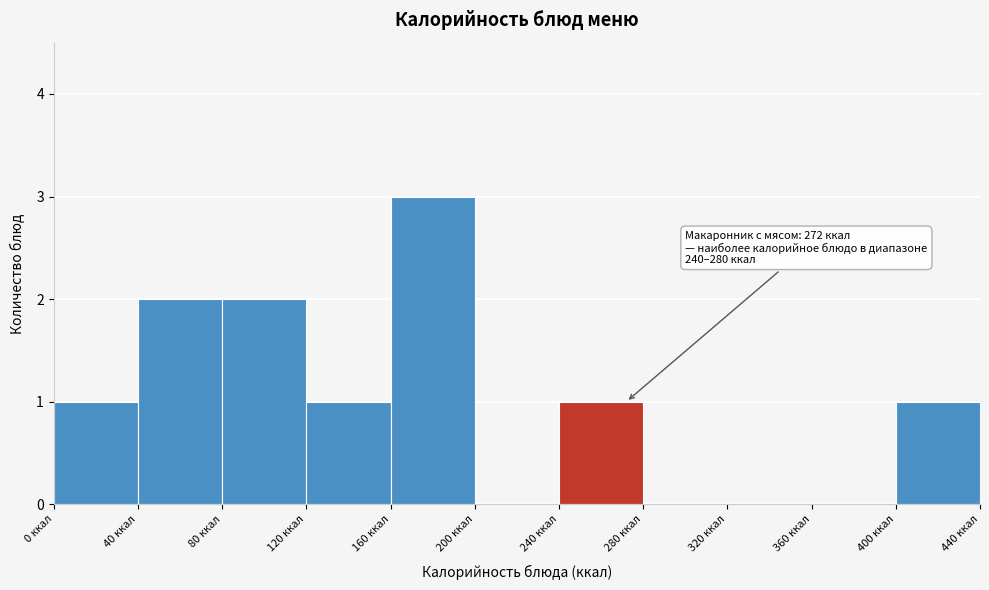

Over which range of the x-axis is the bar tallest?

160 to 200